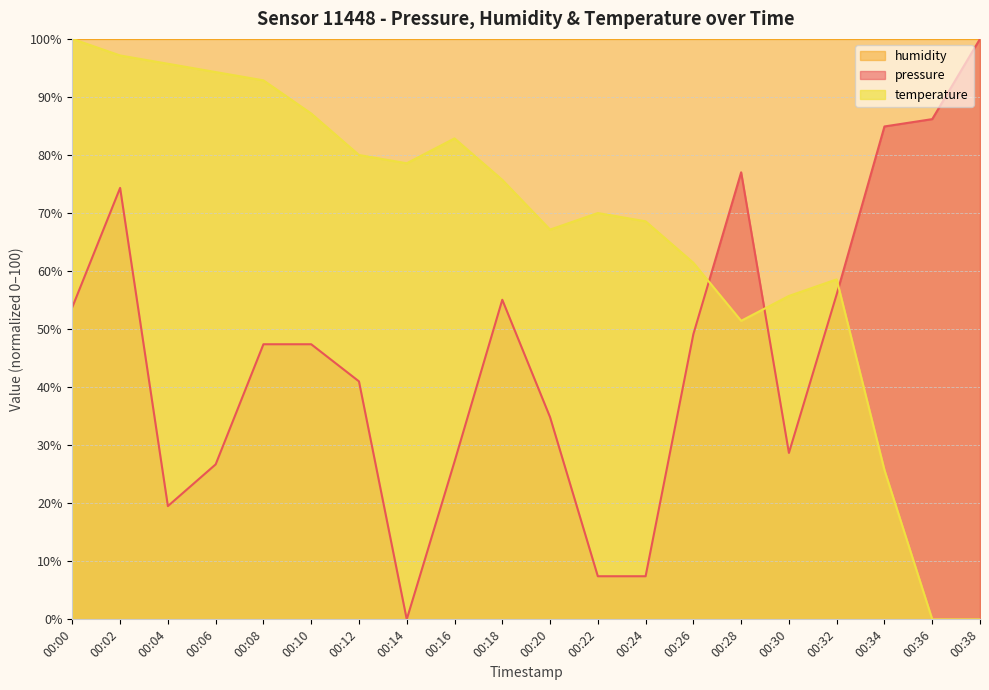

In temperature, how many points are lower than both neighbors (excluding endpoints)?

3